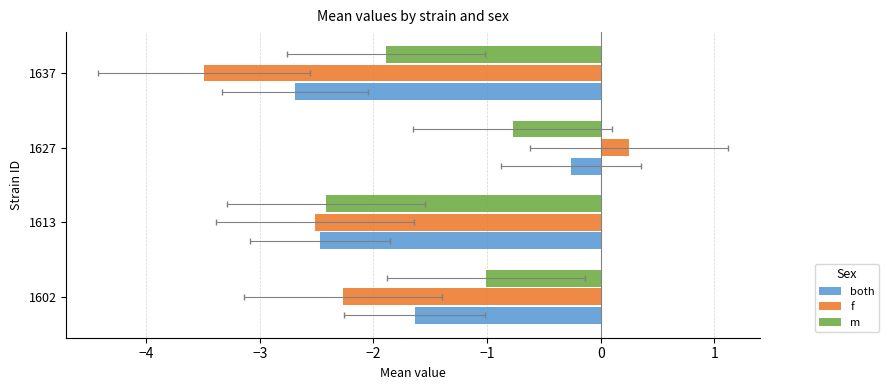

Rank the series by their average value, from highest to lowest.

m, both, f